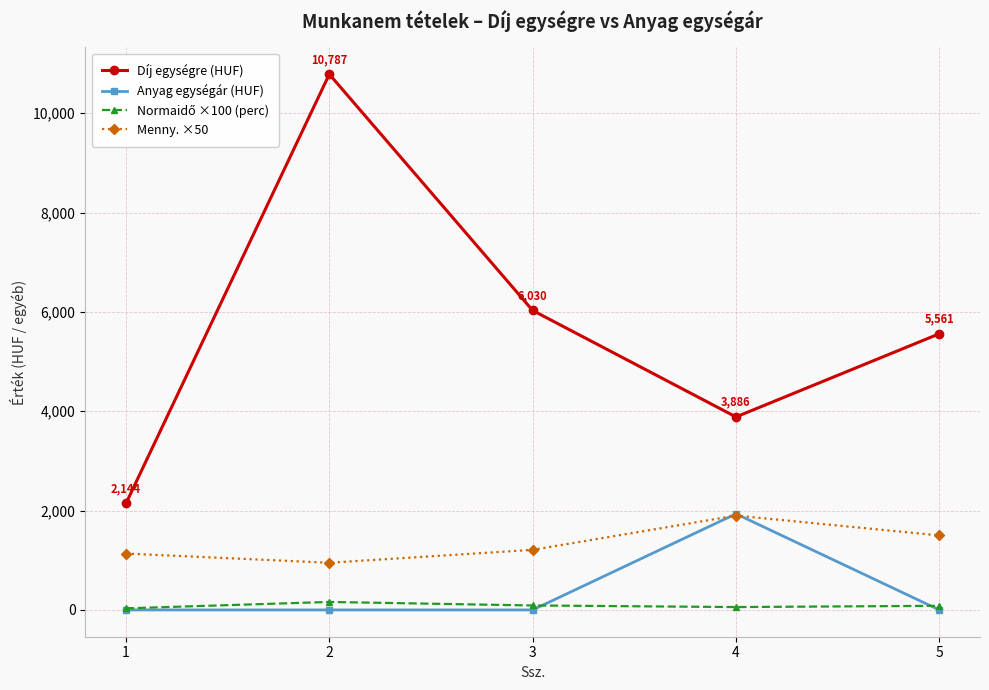

What is the greatest value displayed?

10787.0